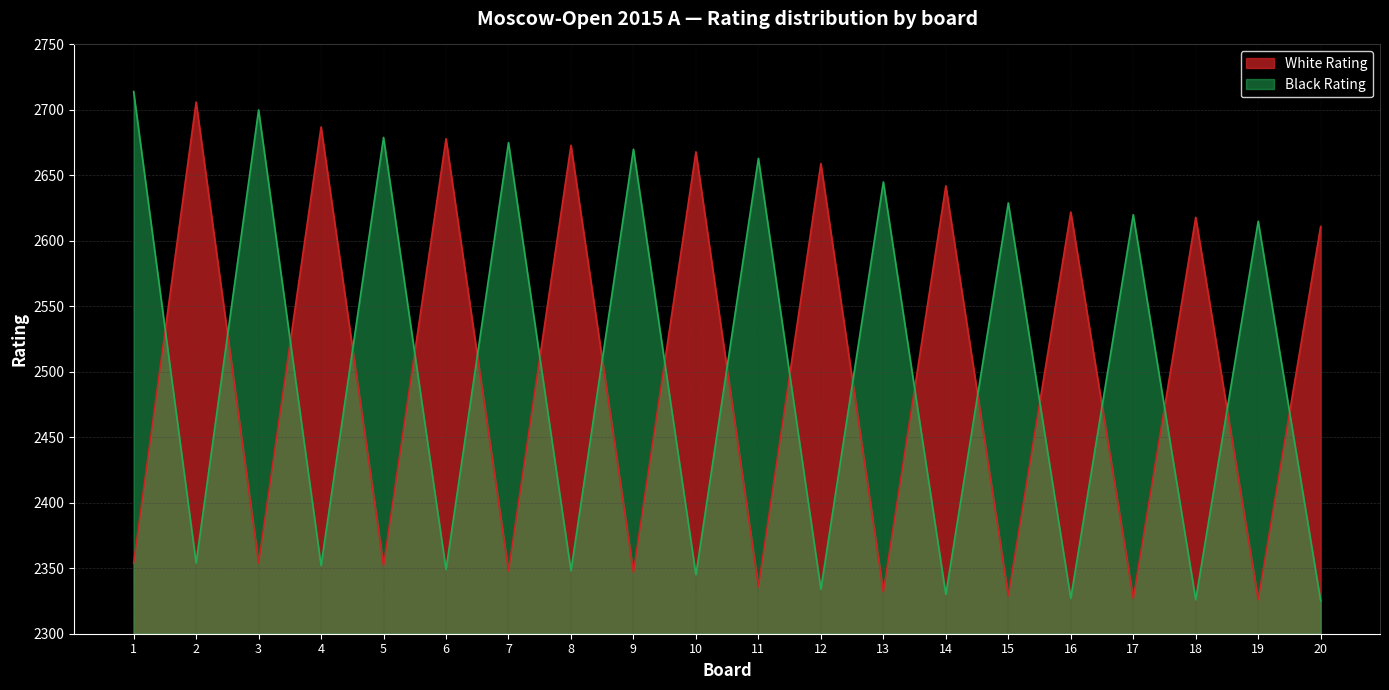

What is the value of the Black Rating point at the 16th from the left?

2327